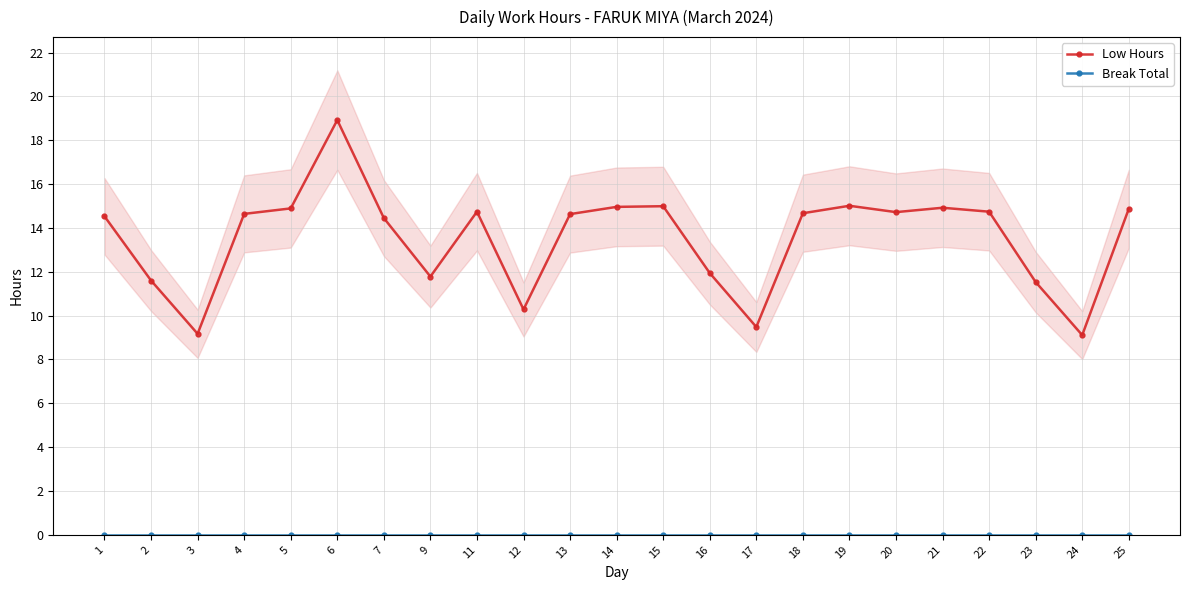

Reading left to right, what are all the values shown in this chart?

Low Hours: 1=14.5	2=11.6	3=9.2	4=14.6	5=14.9	6=18.9	7=14.4	9=11.8	11=14.7	12=10.3	13=14.6	14=15.0	15=15.0	16=11.9	17=9.5	18=14.7	19=15.0	20=14.7	21=14.9	22=14.7	23=11.5	24=9.1	25=14.9
Break Total: 1=0.0	2=0.0	3=0.0	4=0.0	5=0.0	6=0.0	7=0.0	9=0.0	11=0.0	12=0.0	13=0.0	14=0.0	15=0.0	16=0.0	17=0.0	18=0.0	19=0.0	20=0.0	21=0.0	22=0.0	23=0.0	24=0.0	25=0.0